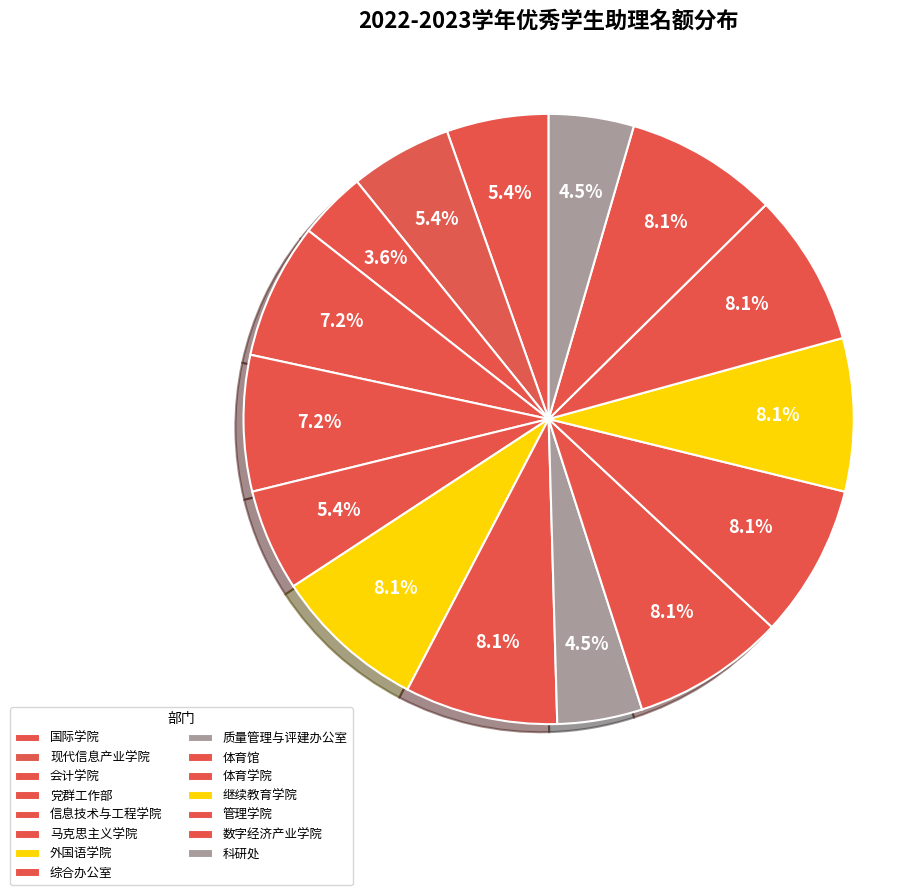

Is the sum of 体育馆 and 质量管理与评建办公室 greater than half?

No